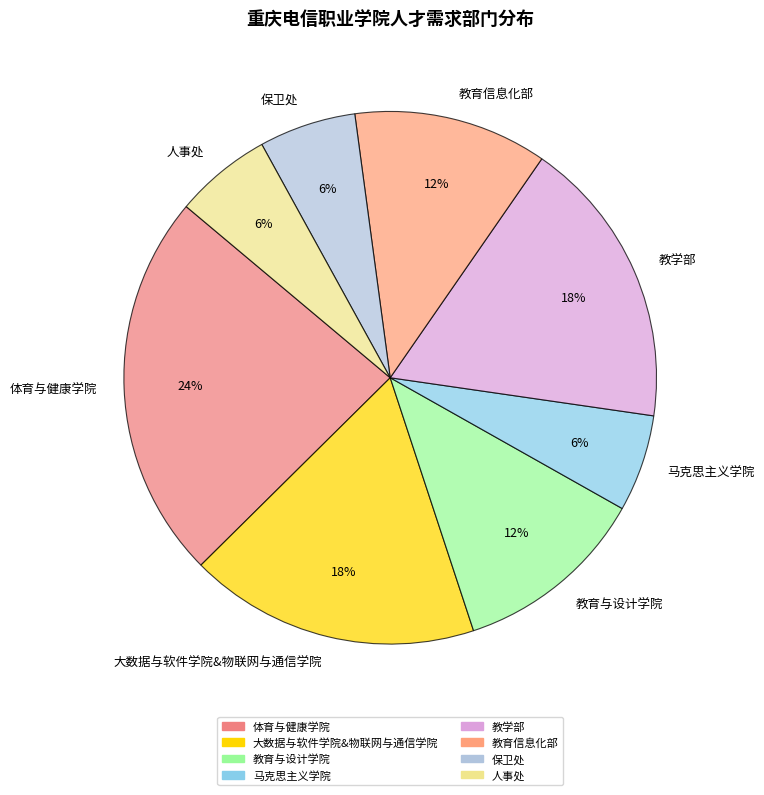

Do 体育与健康学院 and 教育与设计学院 together represent more than half of the pie?

No